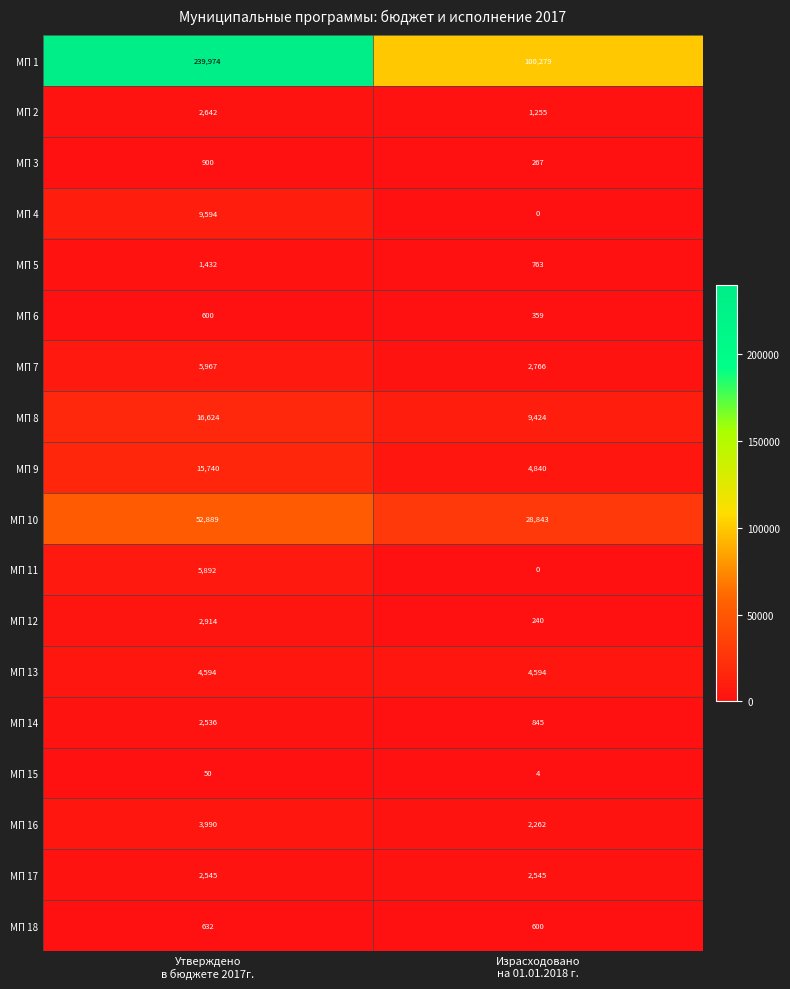

Which series has the widest spread of values?

МП 1